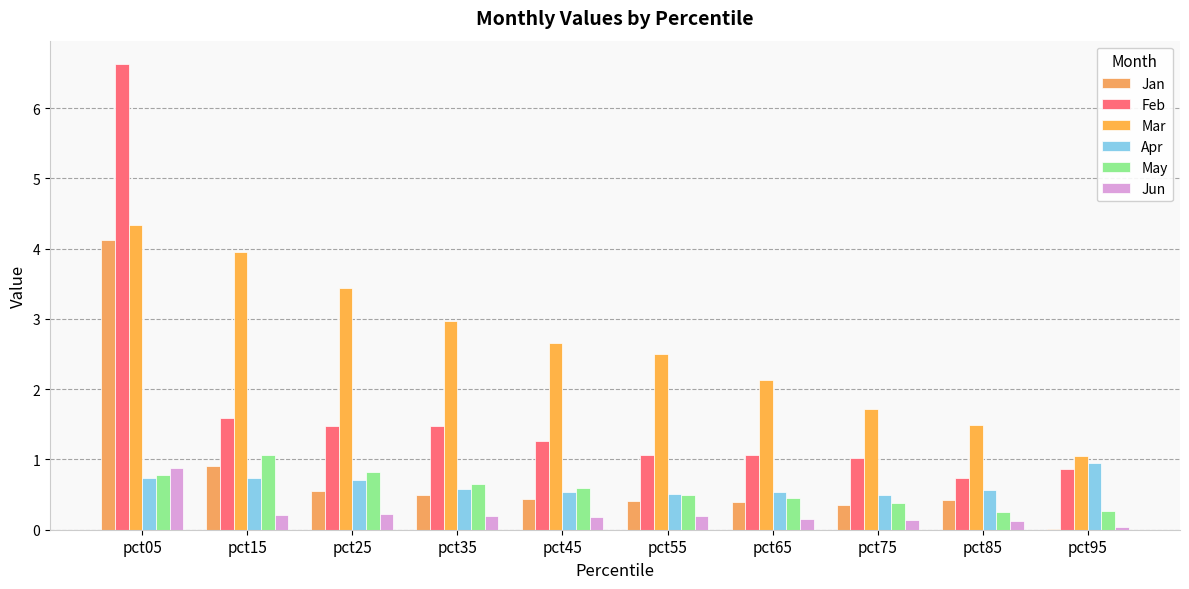

Are the bars horizontal?

No